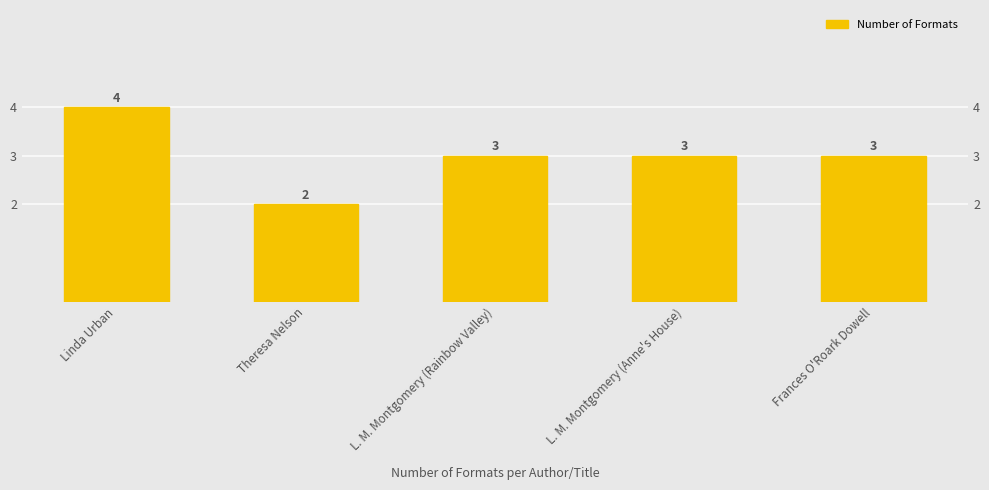

List the labels in order of value, smallest first.

Theresa Nelson, L. M. Montgomery (Rainbow Valley), L. M. Montgomery (Anne's House), Frances O'Roark Dowell, Linda Urban